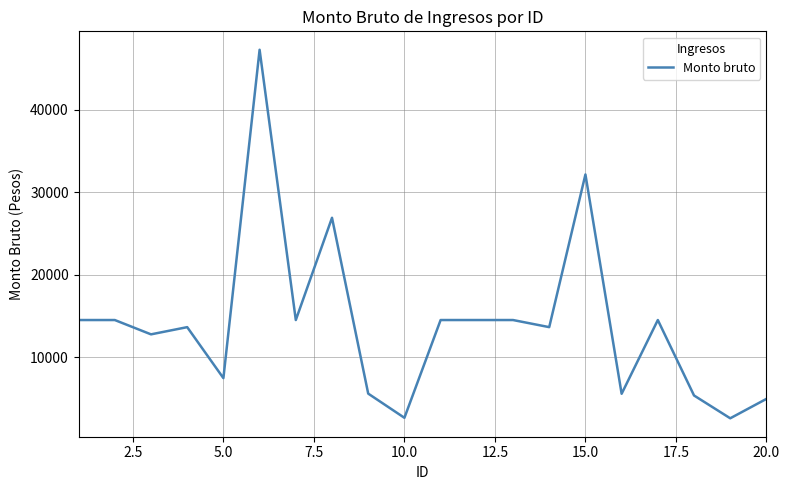

What is the difference between the maximum and minimum values?

44636.4